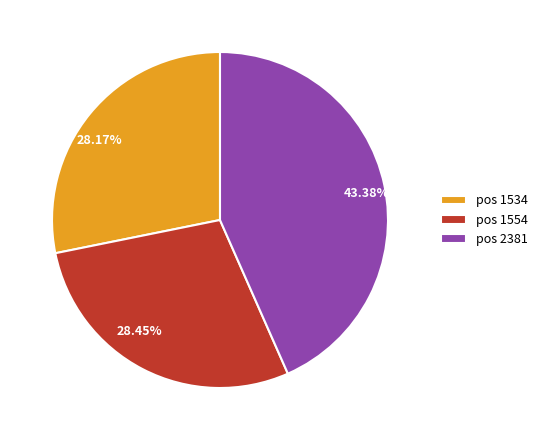

Is the sum of pos 2381 and pos 1554 greater than half?

Yes